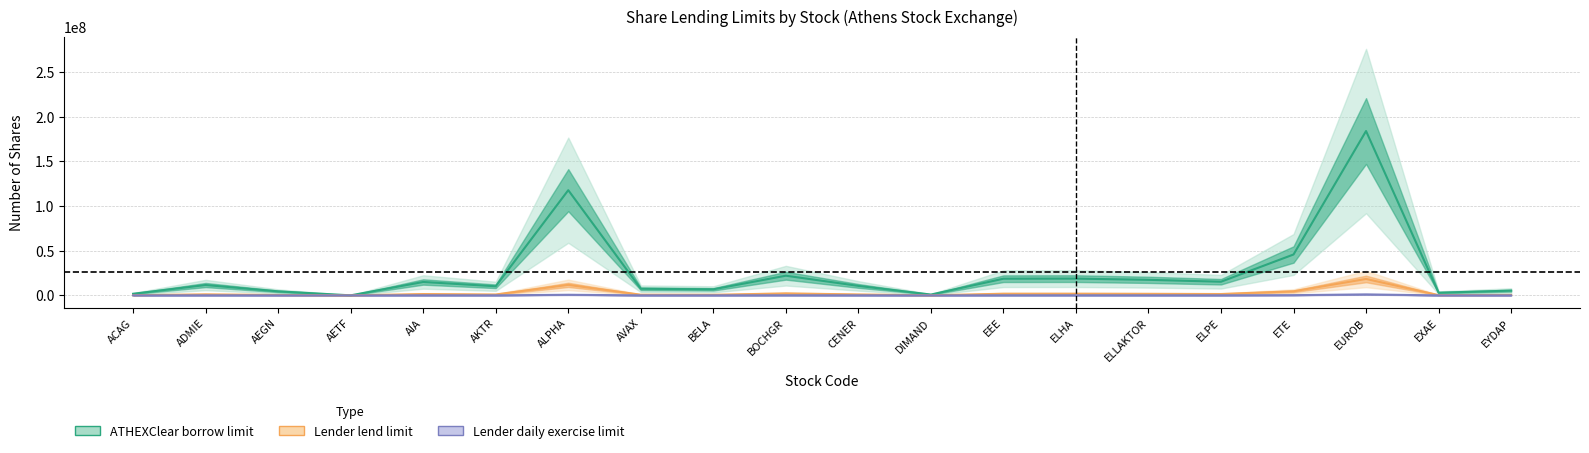

Is the value of Lender lend limit at EXAE greater than the value of ATHEXClear borrow limit at EXAE?

No